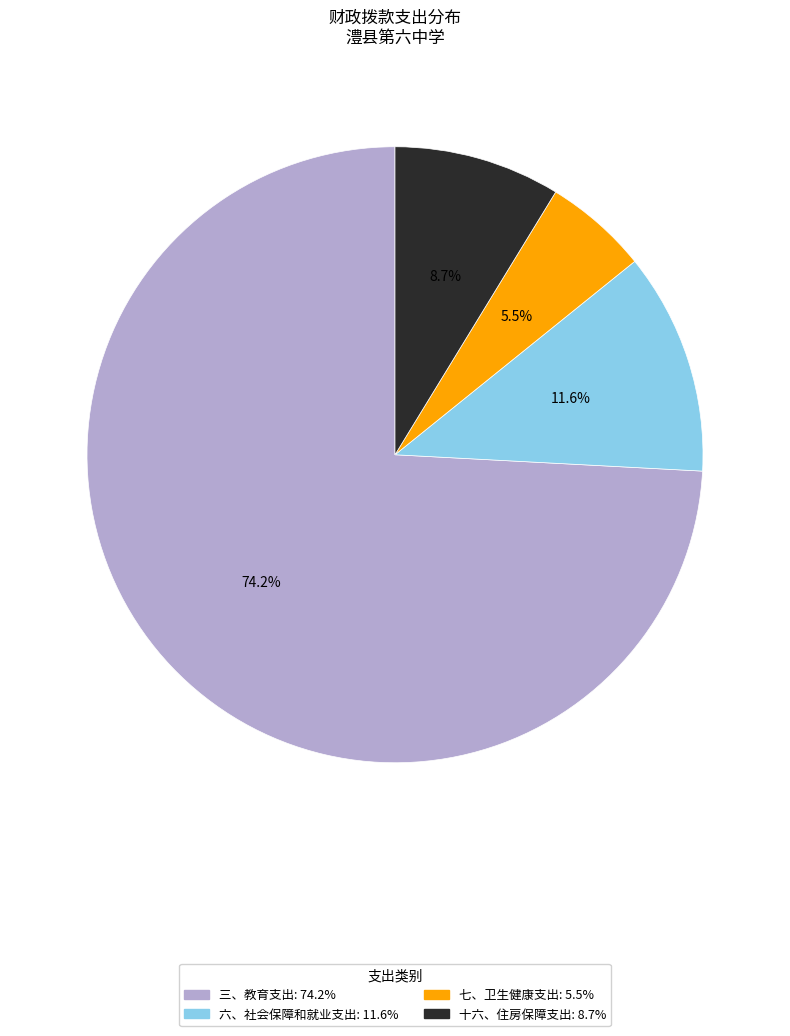

How many segments does this pie chart have?

4